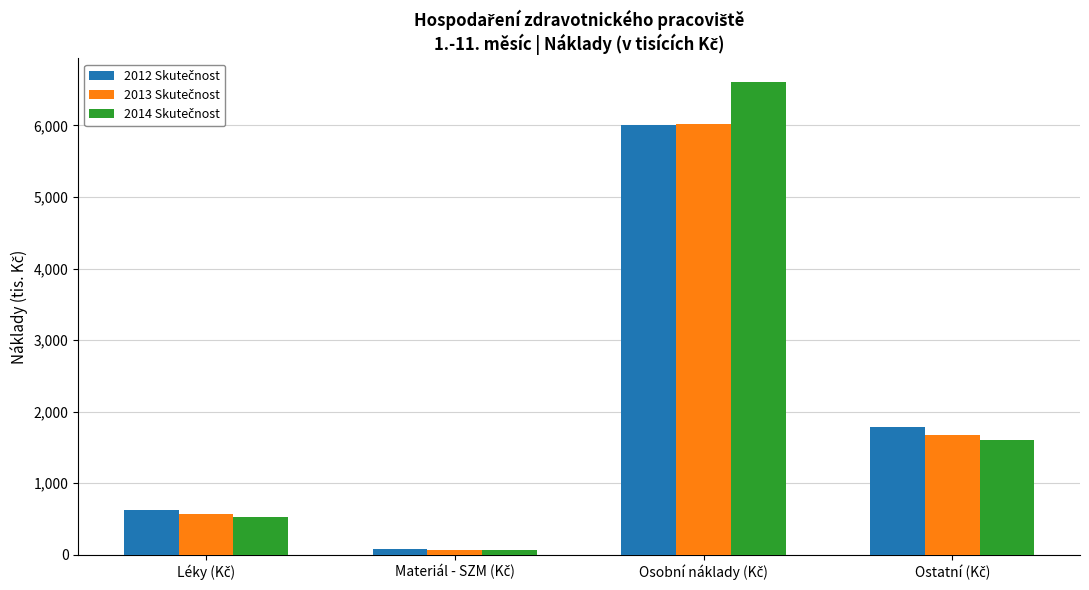

What is the maximum value shown in the chart?

6609.2